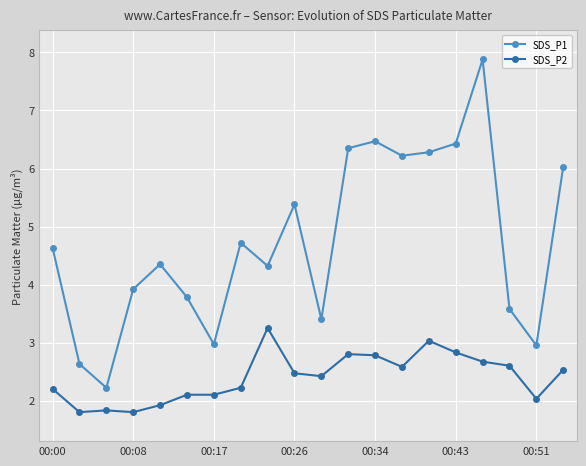

What is the sum of all SDS_P1 values?

94.5